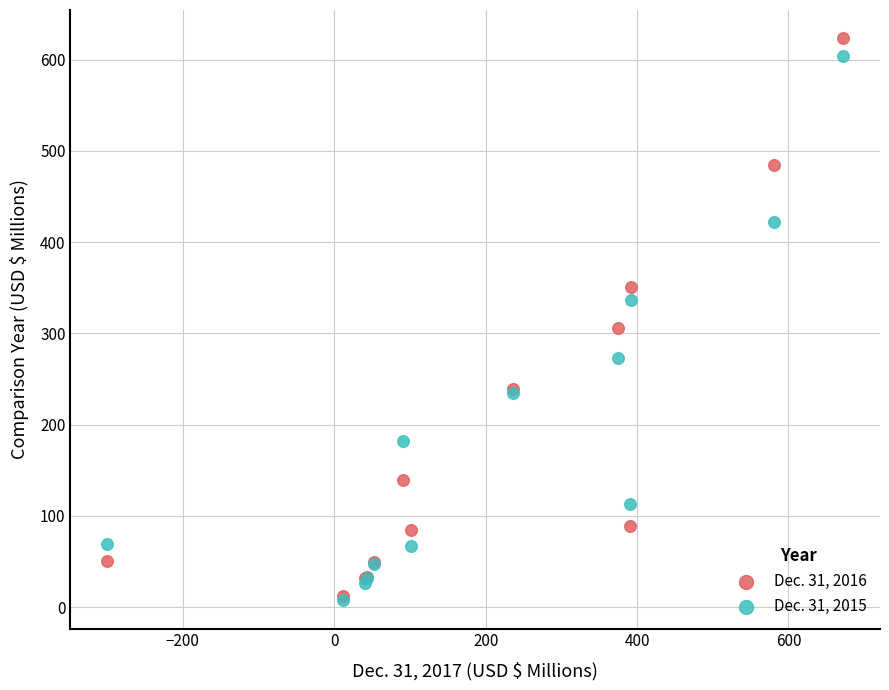

What are all the series names shown in the legend?

Dec. 31, 2016, Dec. 31, 2015